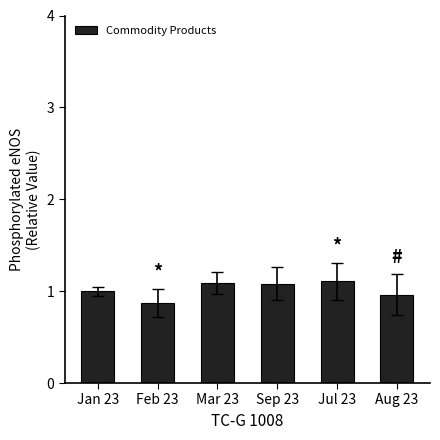

What is the value of the 1st bar from the left?

1.0